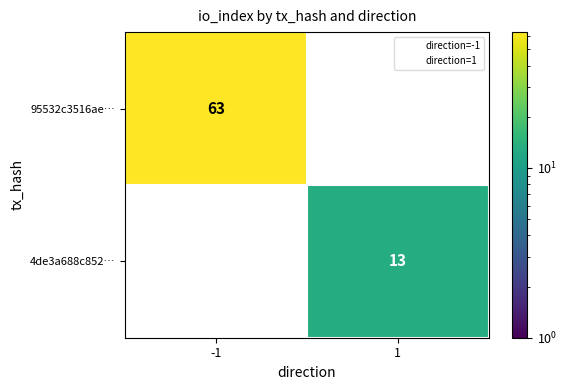

What is the highest value of the 4de3a688c852… series?

13